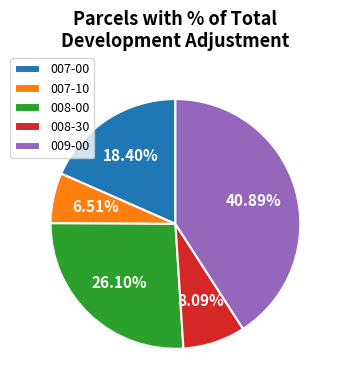

Which has a higher value, 007-10 or 007-00?

007-00